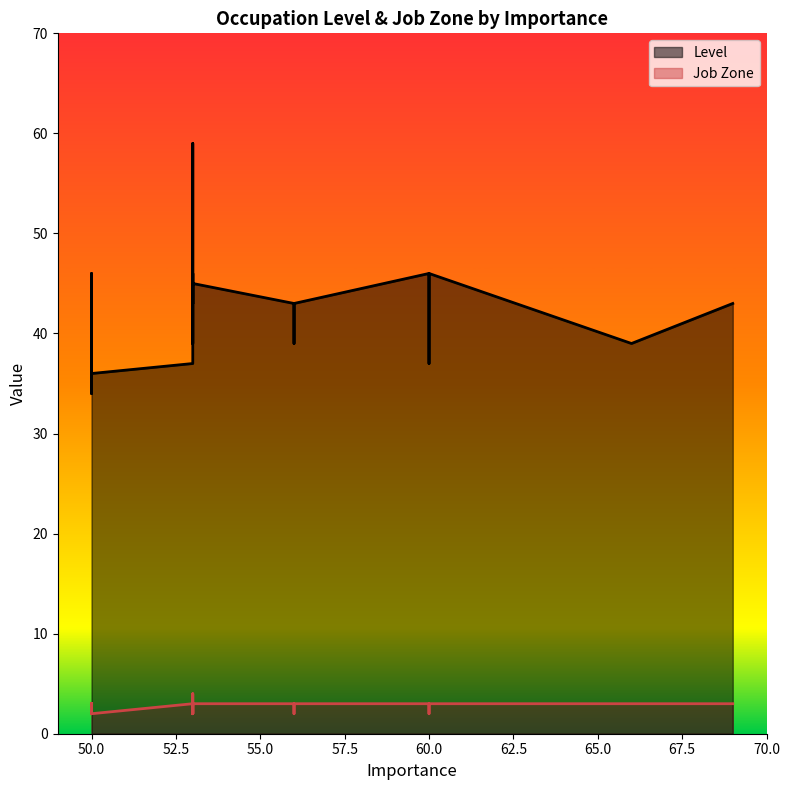

Which series changed the most between 53 and 53?

Level